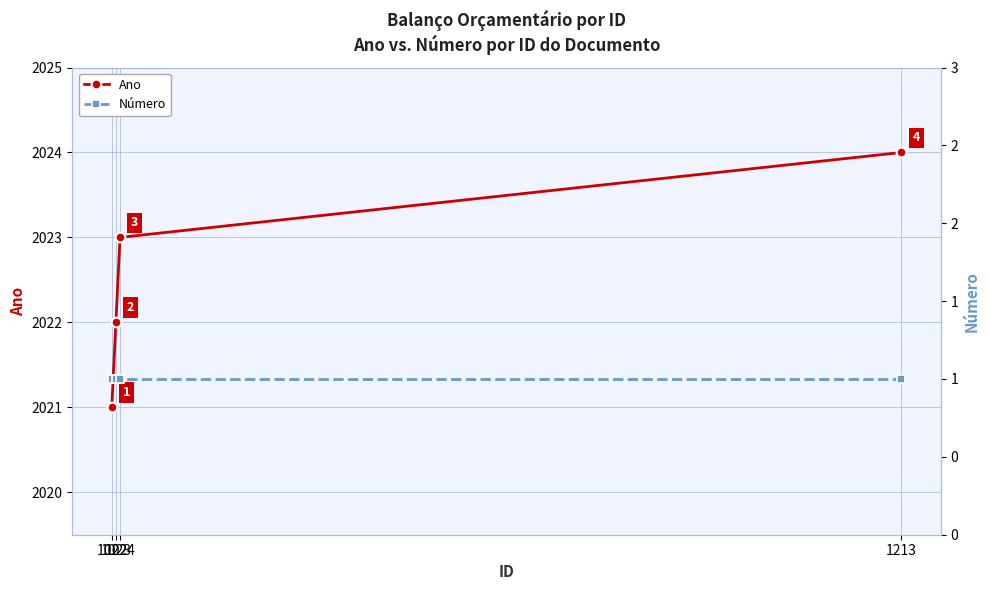

Reading right to left, extract all data points from this chart.

Ano: 2024	2023	2022	2021
Número: 1	1	1	1